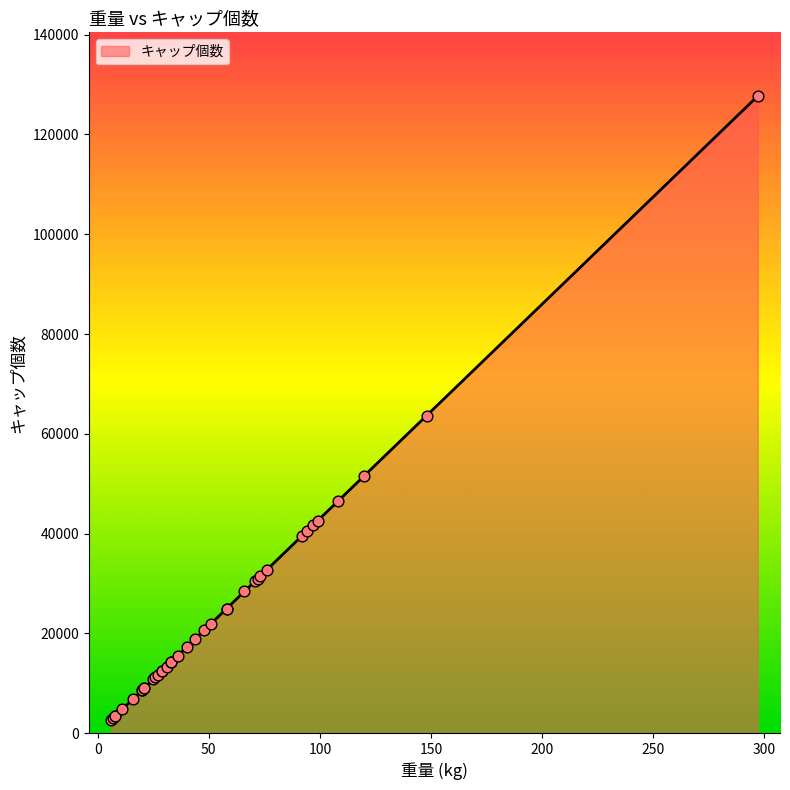

Which has a higher value, 10 or 7?

10